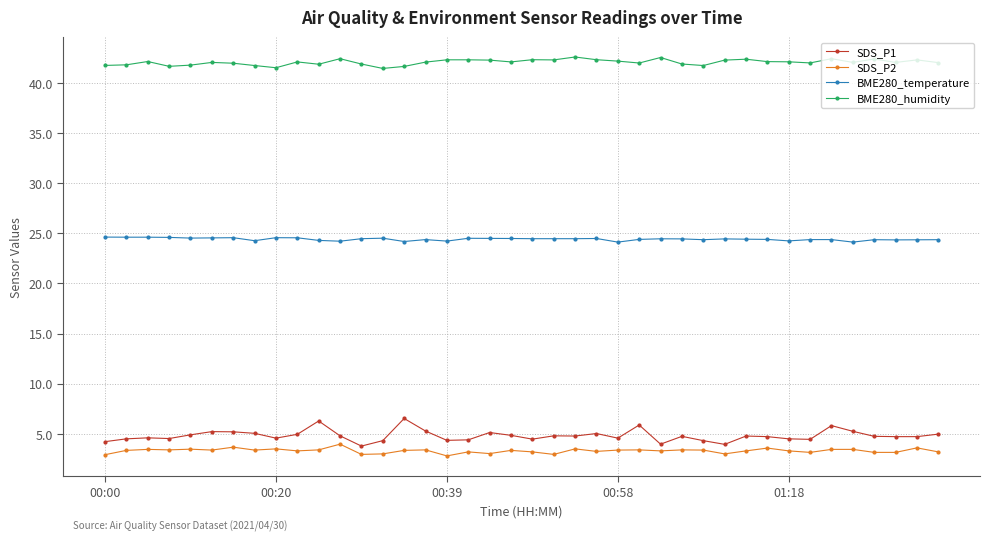

True or false: SDS_P1 and BME280_humidity cross at least once.

False